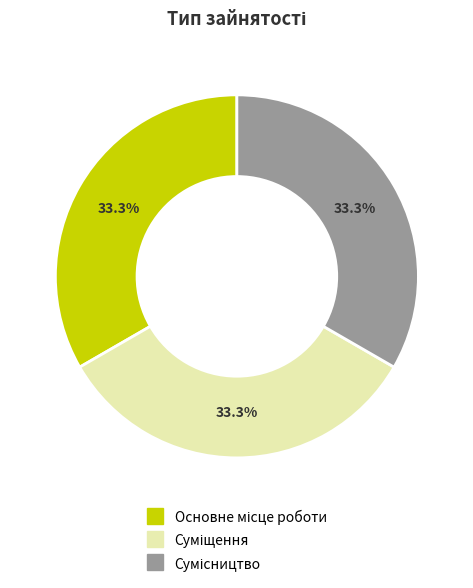

Is there a majority slice in this chart?

No